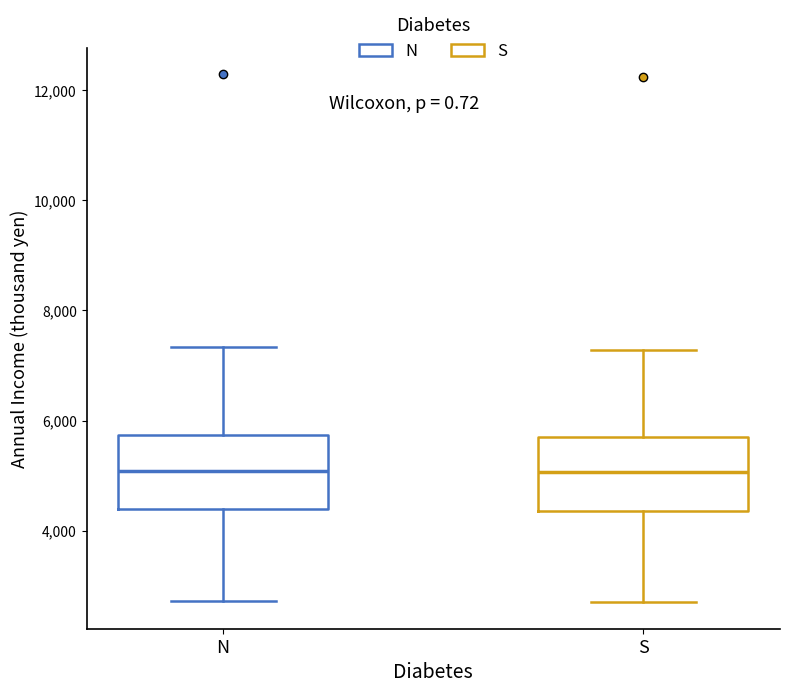

Where does the median line of the box for N sit on the y-axis? The values are not printed on the chart, so give them approximately, as read against the axis.

5000